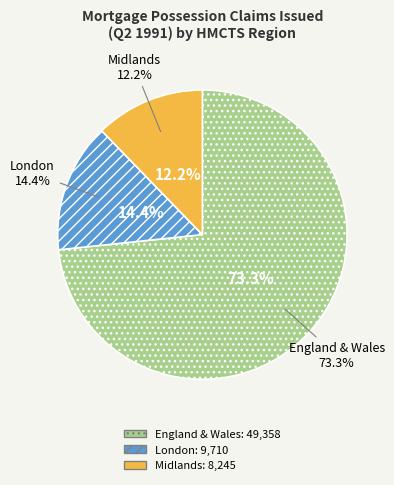

True or false: London accounts for 14% of the total.

True